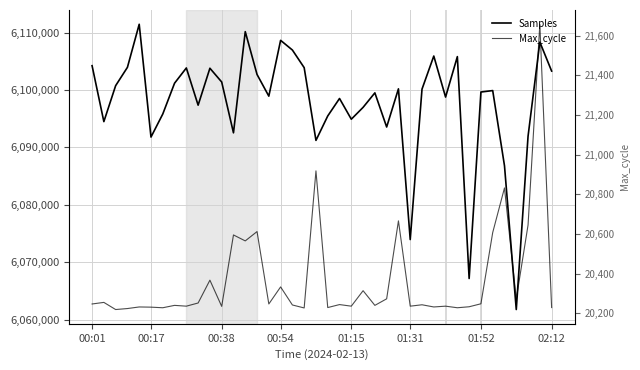

True or false: Samples and Max_cycle cross at least once.

False